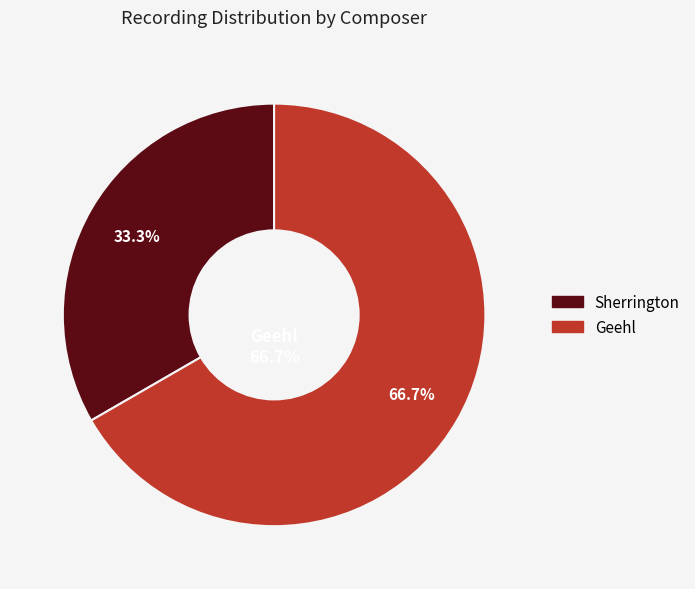

Rank the categories by value from highest to lowest.

Geehl, Sherrington